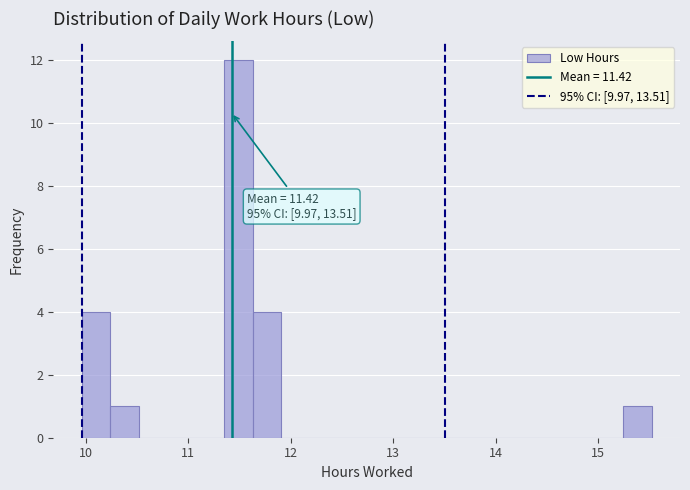

Read against the x-axis, roughly where is the centre of the tallest bar?

11.5